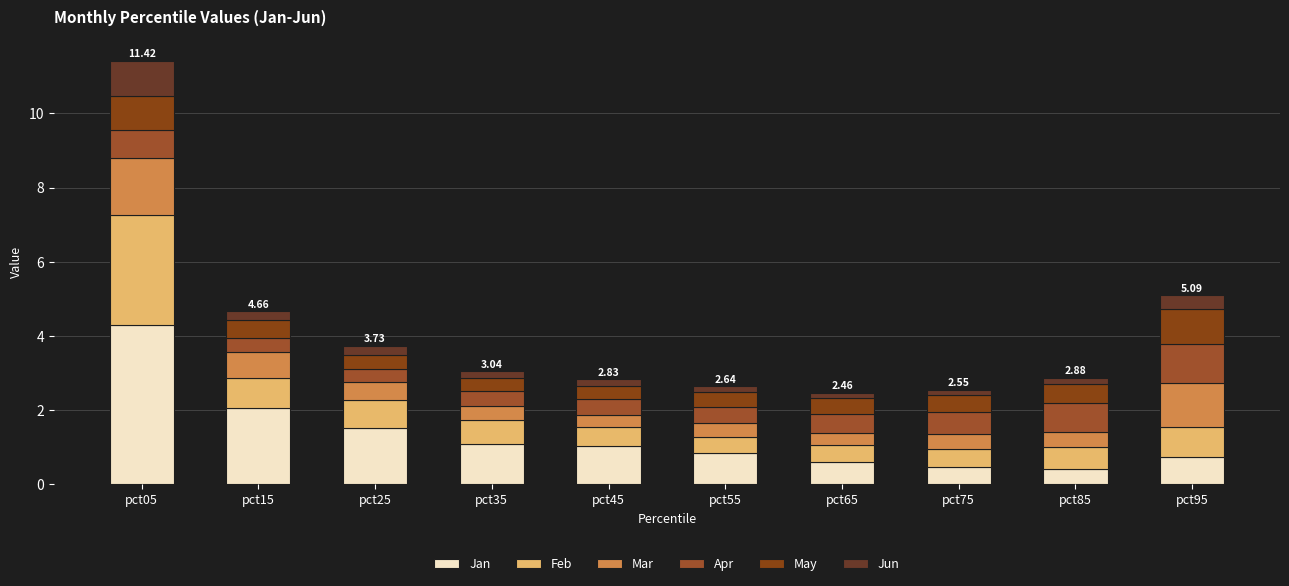

What is the average value of the Jan series?

1.3